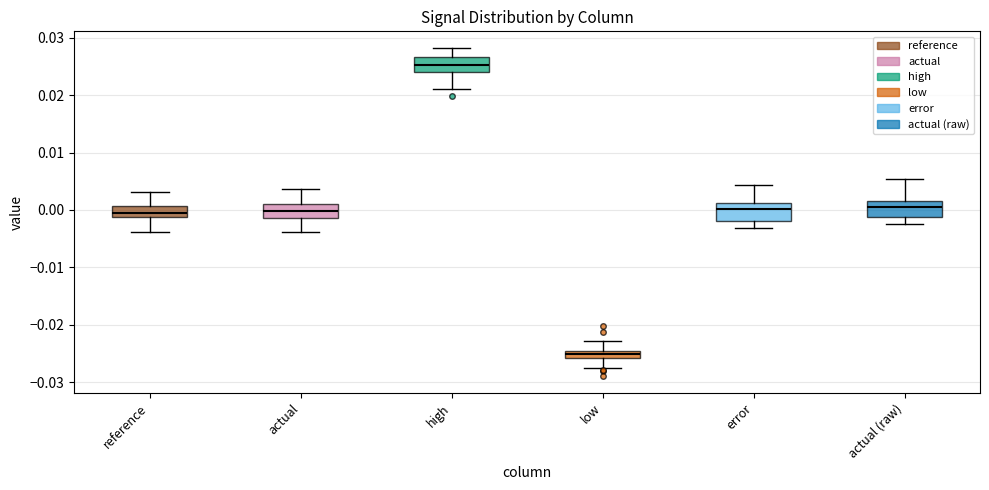

Where does the lower whisker of the box for low end on the y-axis? The values are not printed on the chart, so give them approximately, as read against the axis.

-0.027